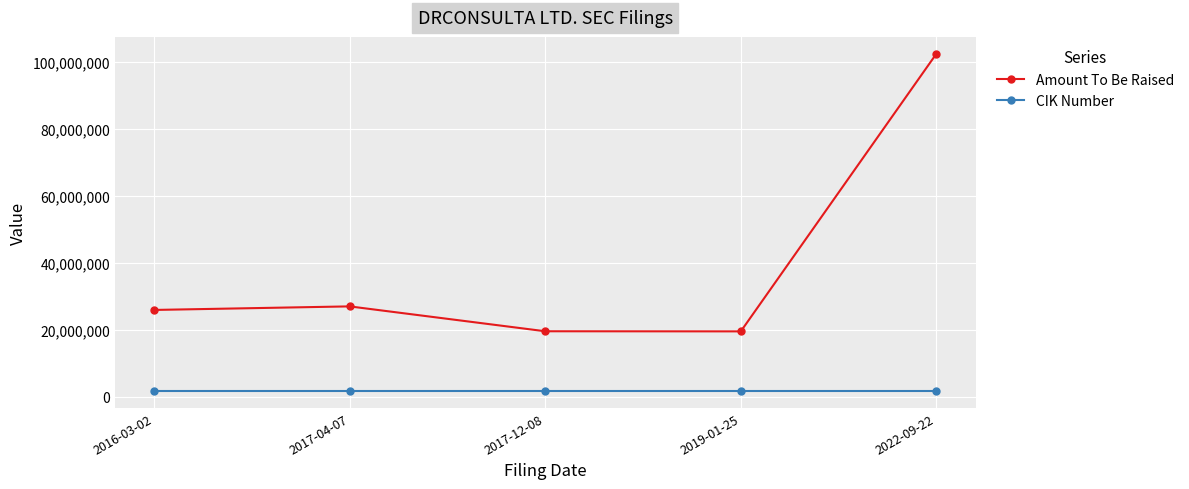

What is the average value of the Amount To Be Raised series?

38863190